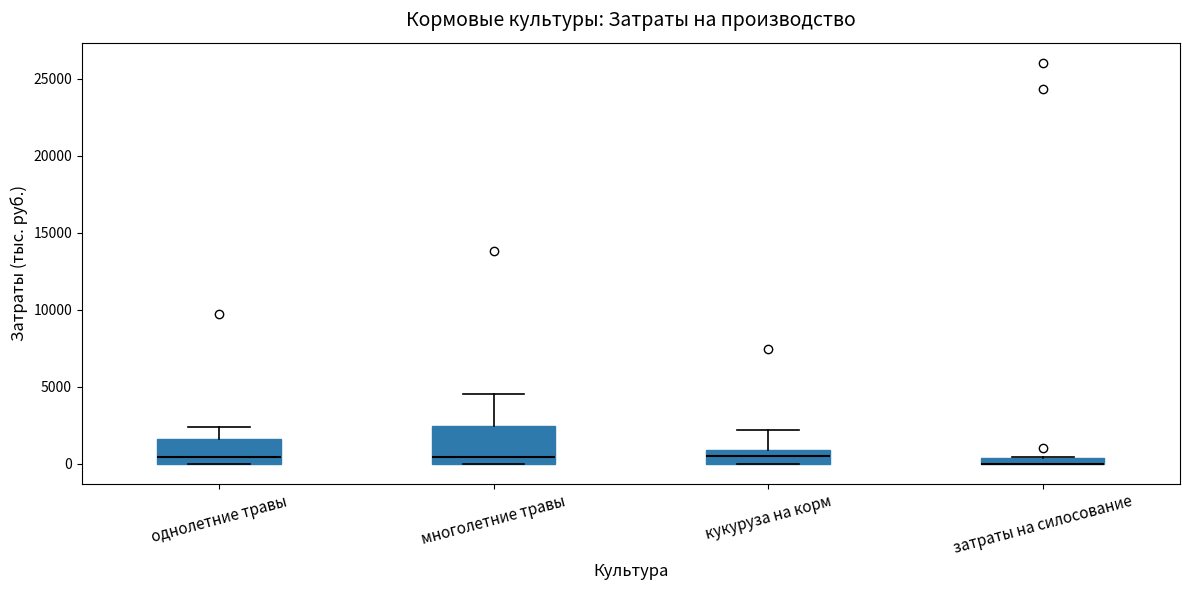

Comparing the boxes themselves (not the whiskers), which one is the tallest?

многолетние травы